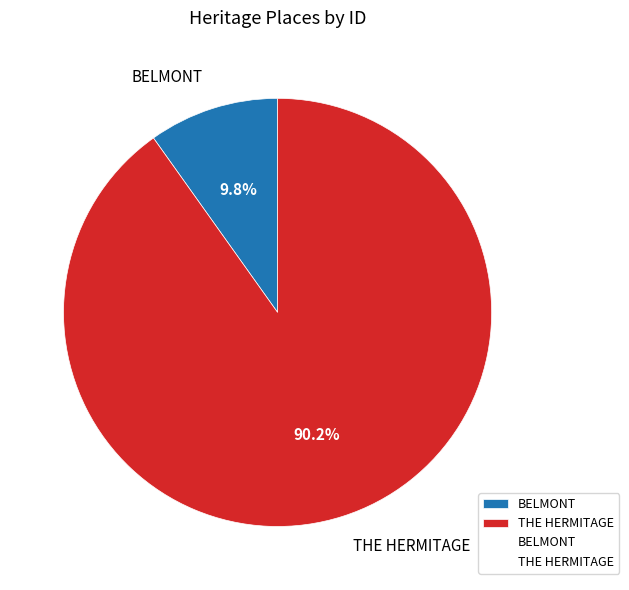

How many slices are in this pie chart?

2